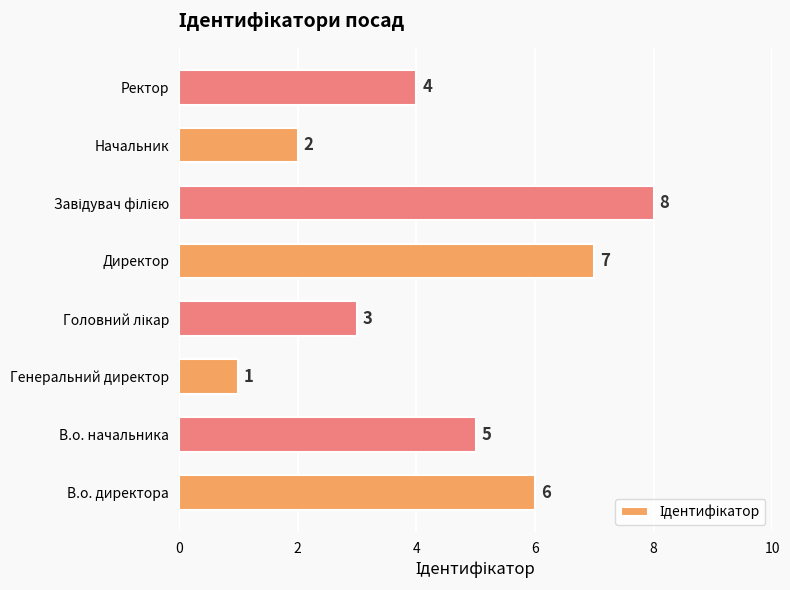

The chart shows a value of 6 at В.о. директора. True or false?

True